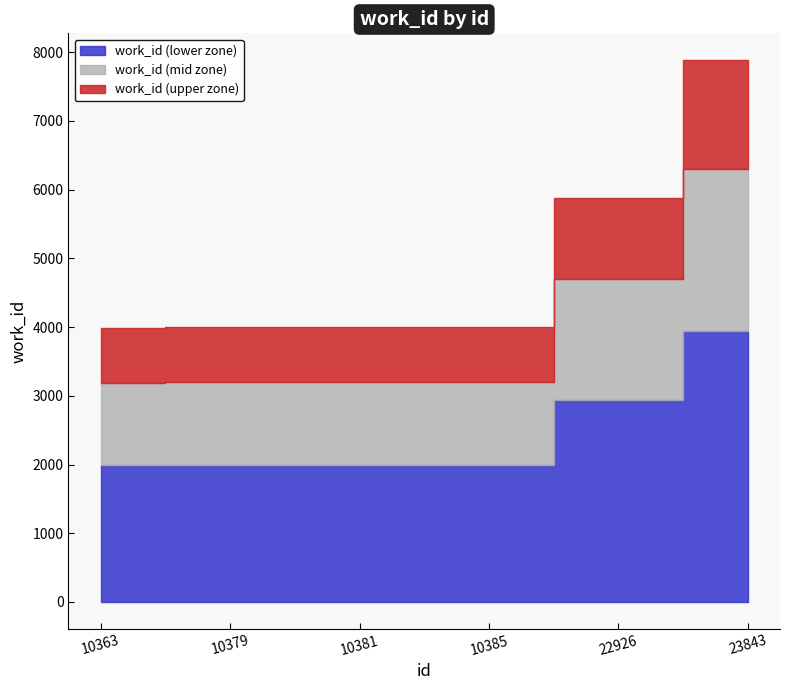

Where does the data first go above 4000?

22926